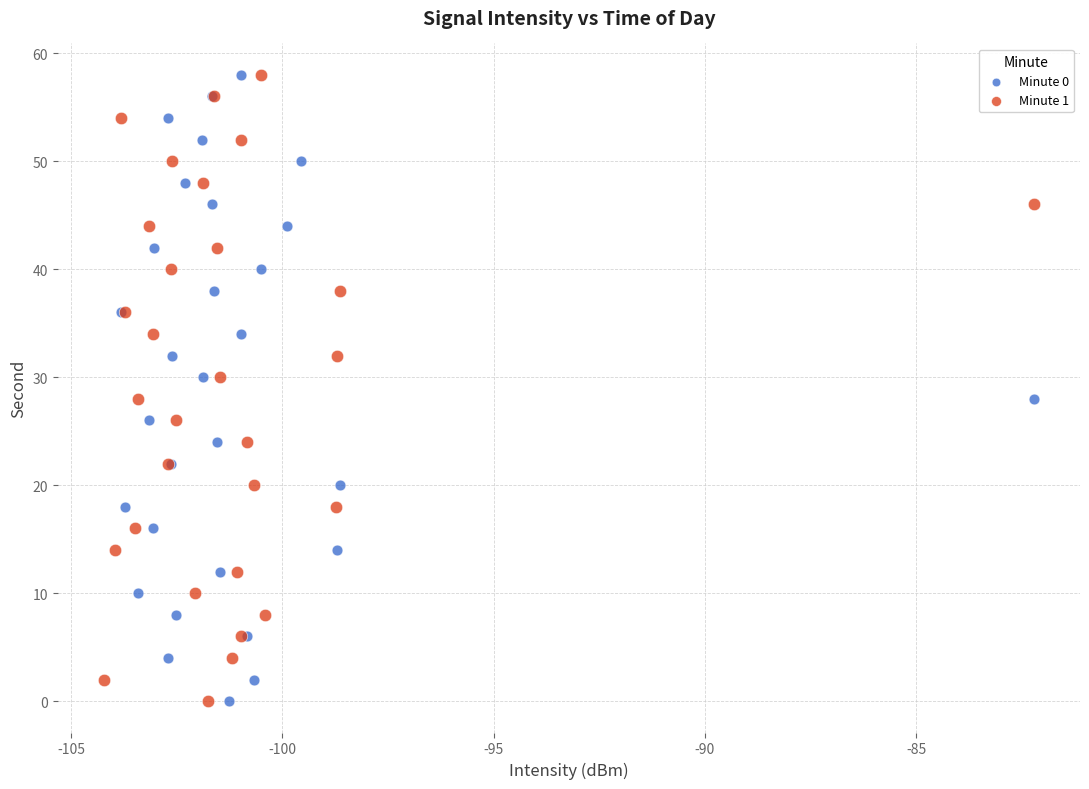

What are all the series names shown in the legend?

Minute 0, Minute 1